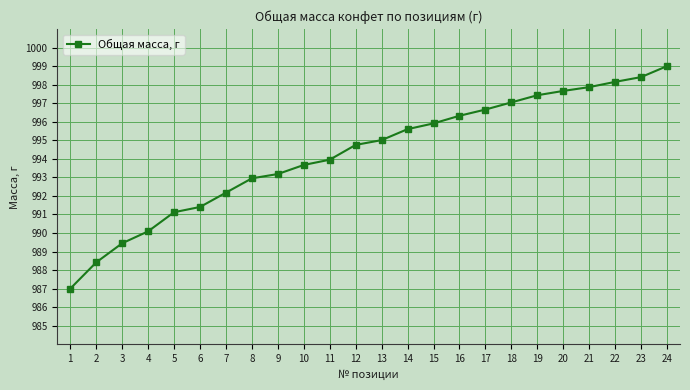

What is the average value?

994.3